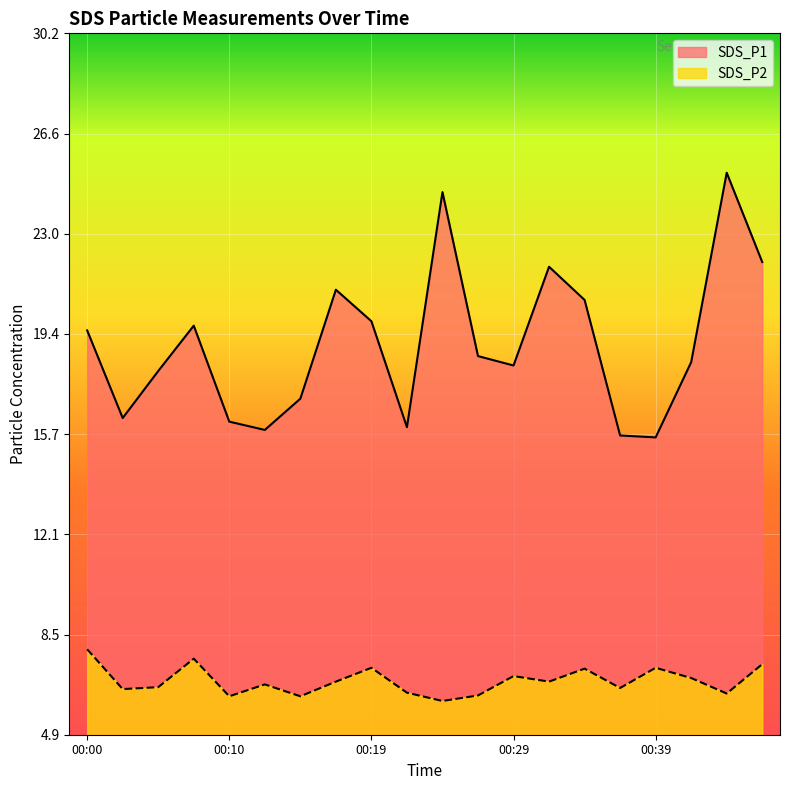

Is the value of SDS_P2 at 00:07 greater than the value of SDS_P1 at 00:49?

No